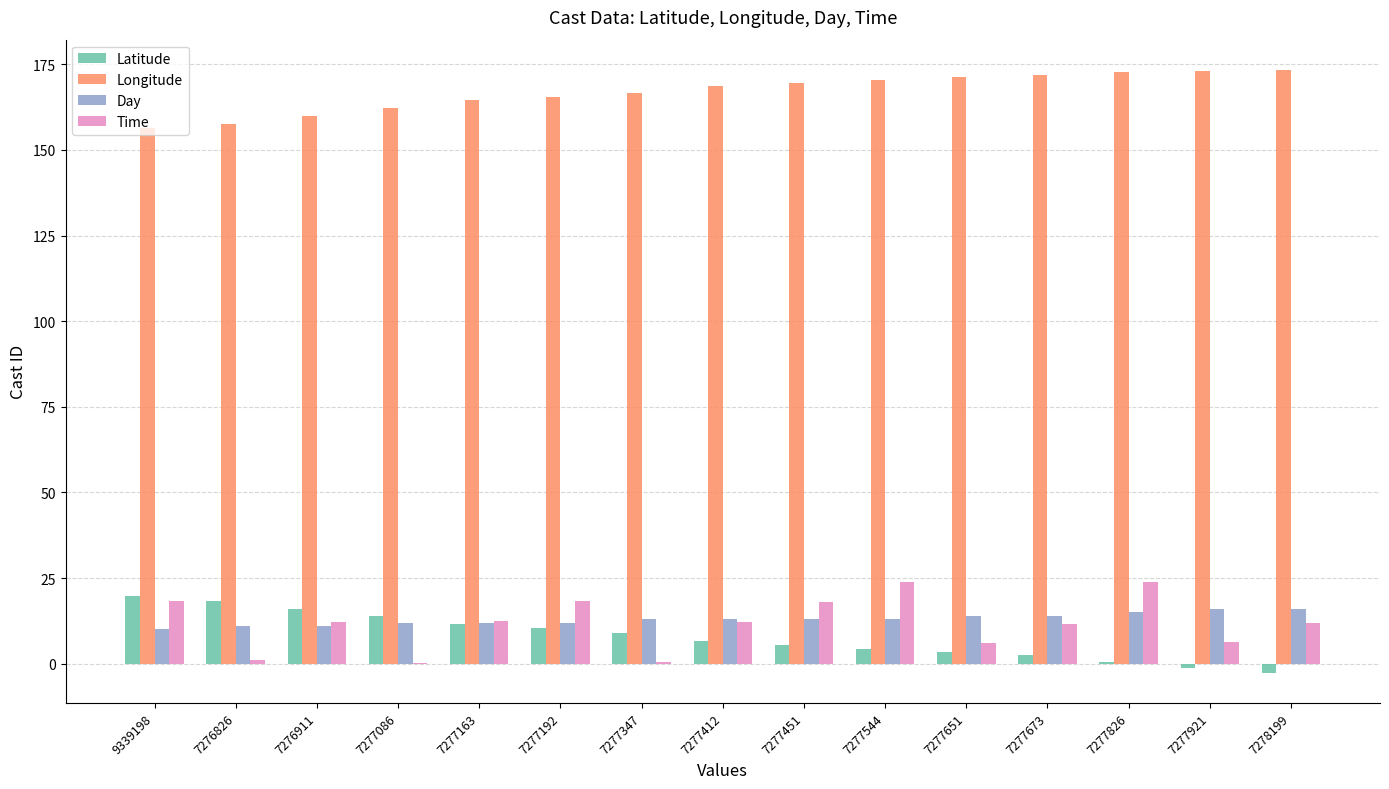

Between 7277163 and 7278199, which series saw the biggest shift?

Latitude